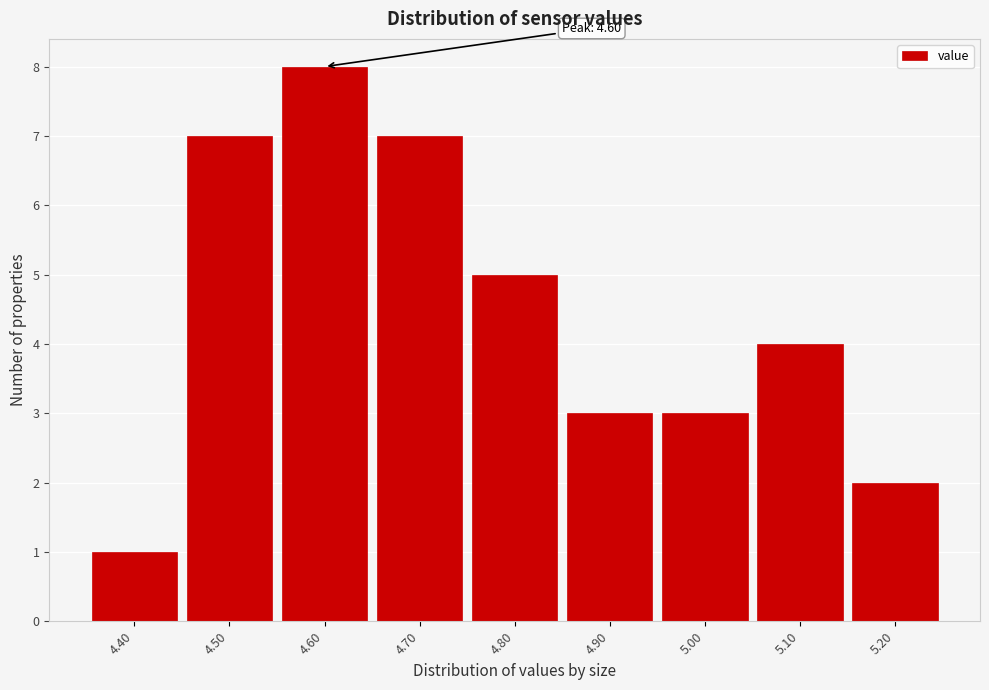

Over which range of the x-axis is the bar tallest?

4.55 to 4.65